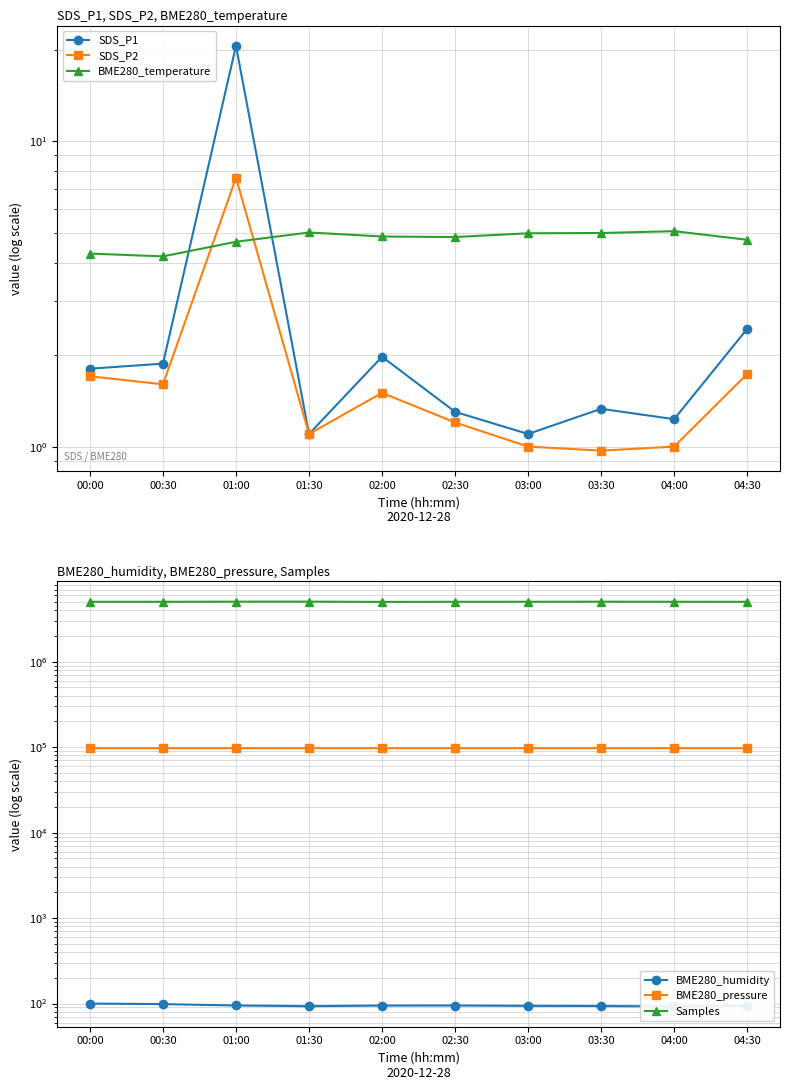

Which has a higher value, 03:30 or 01:00?

01:00